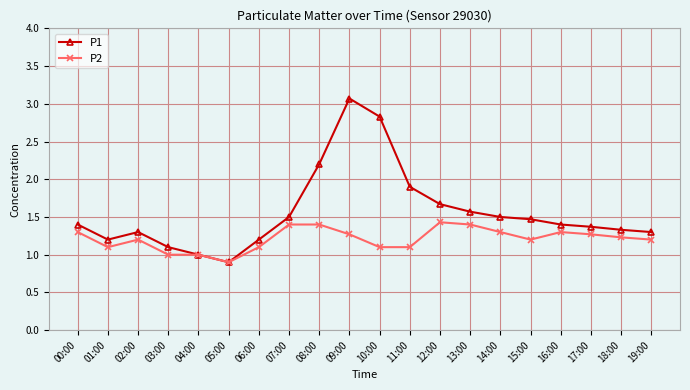

What are all the series names shown in the legend?

P1, P2